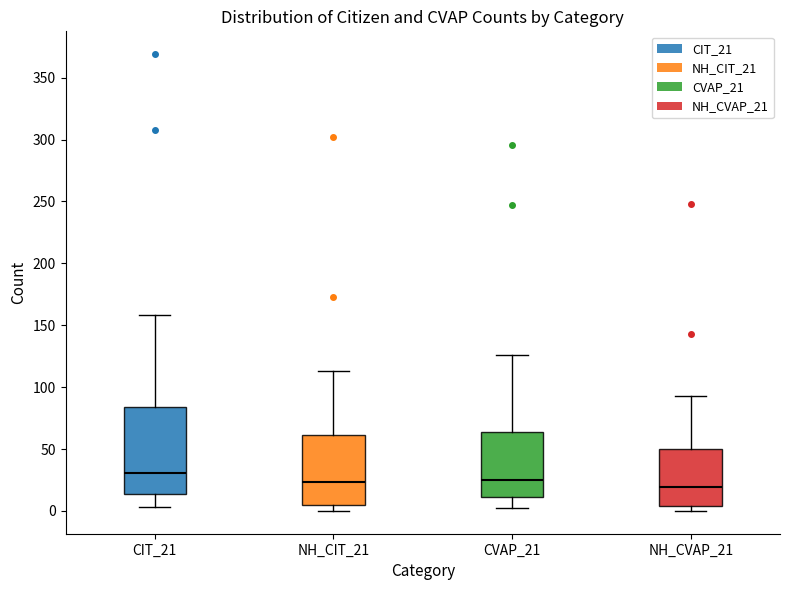

Where is the lower edge of the box for CVAP_21 on the y-axis? The values are not printed on the chart, so give them approximately, as read against the axis.

10